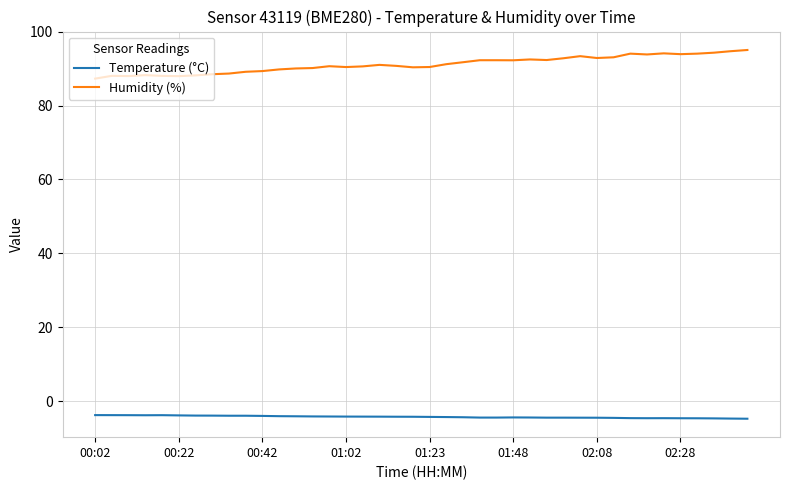

What is the average value of the Humidity (%) series?

91.2